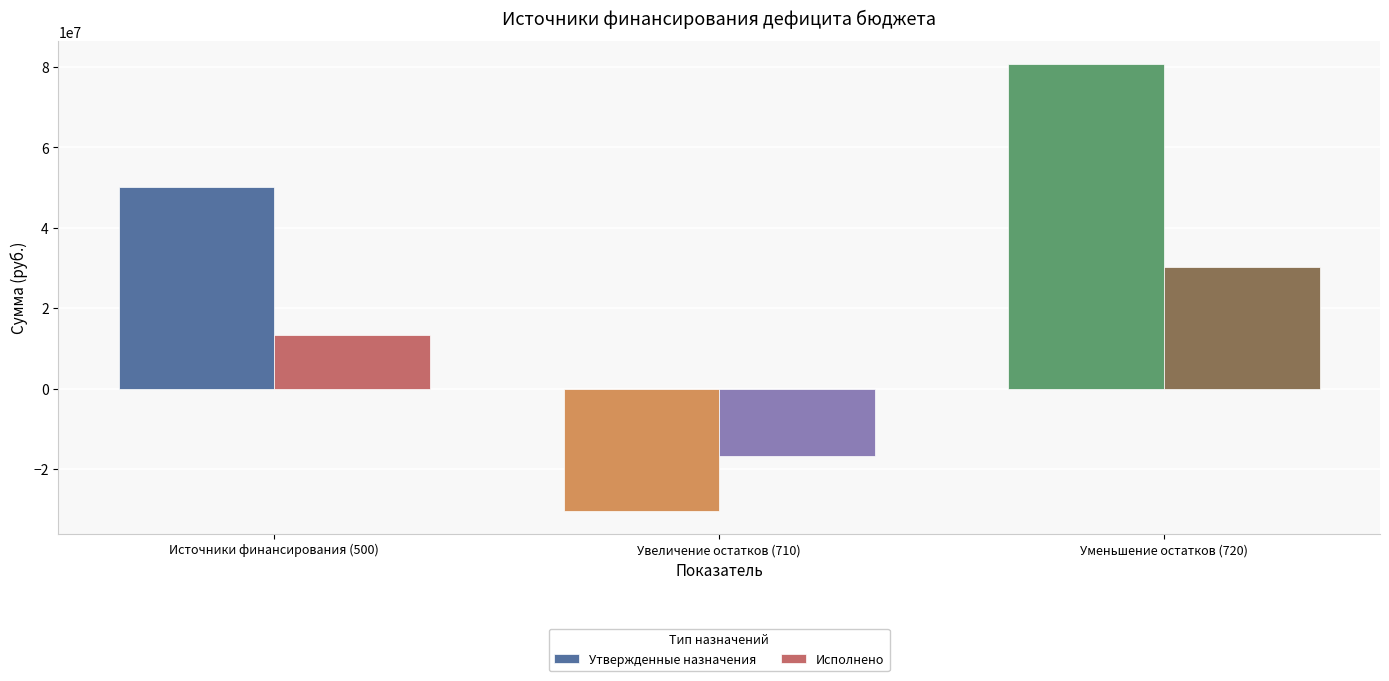

How many positive values does the Исполнено series have?

2